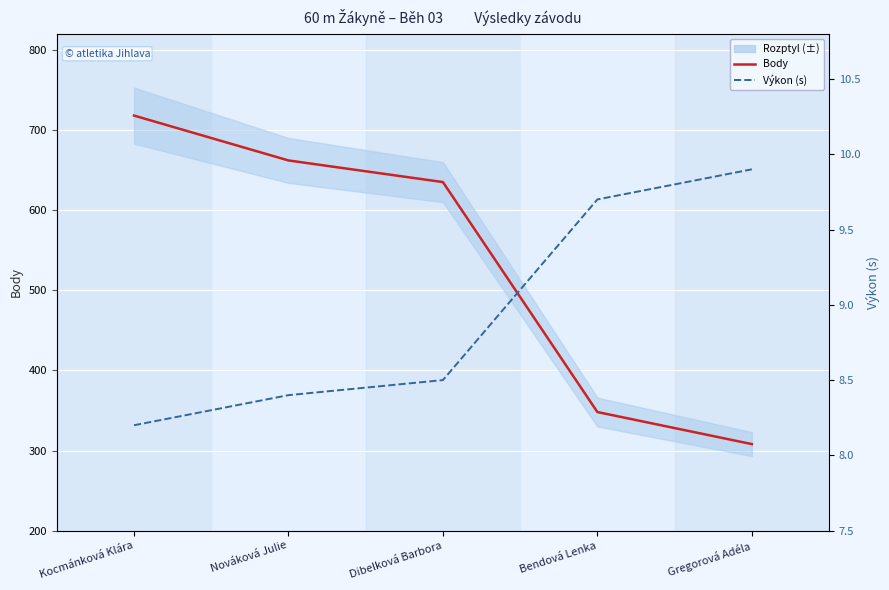

At which category is the sum across all series the highest?

Kocmánková Klára